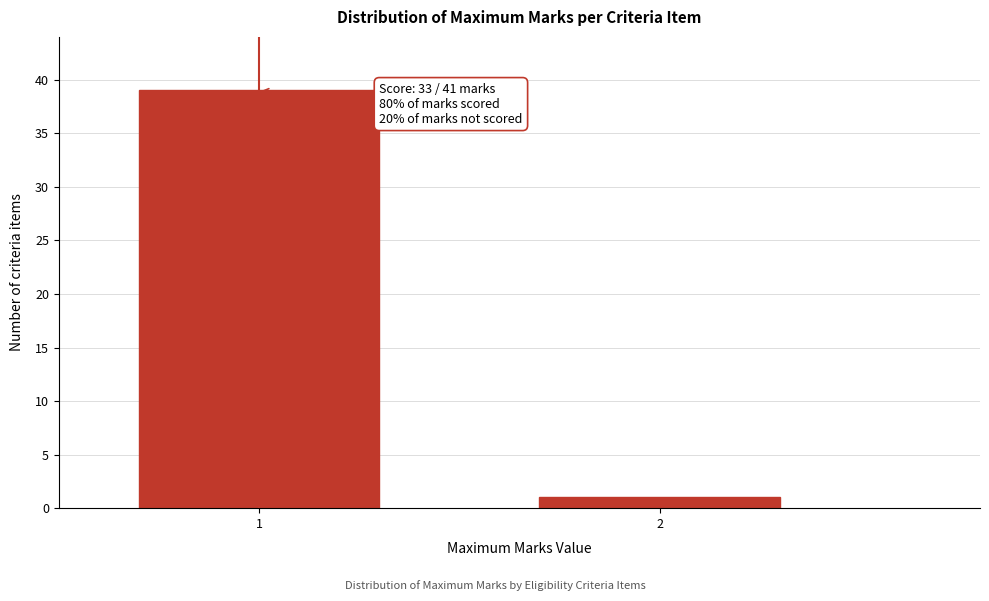

Reading left to right, what are all the values shown in this chart?

39	1